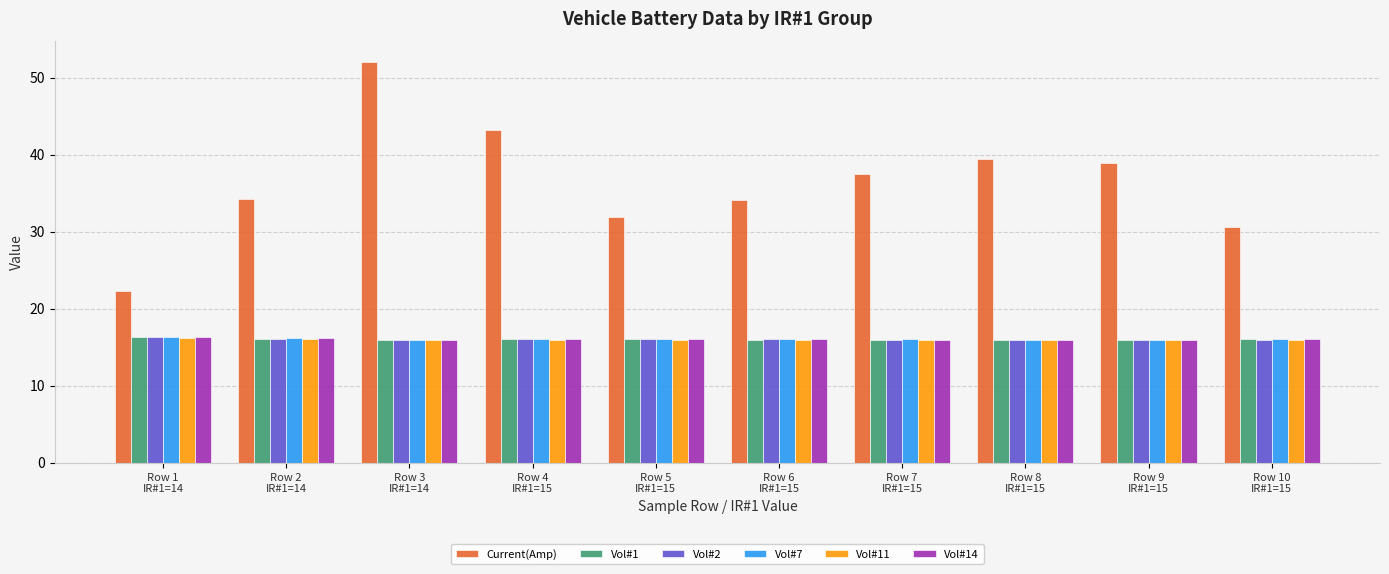

True or false: Current(Amp) has a value of 30.5 at Row 10
IR#1=15.

True